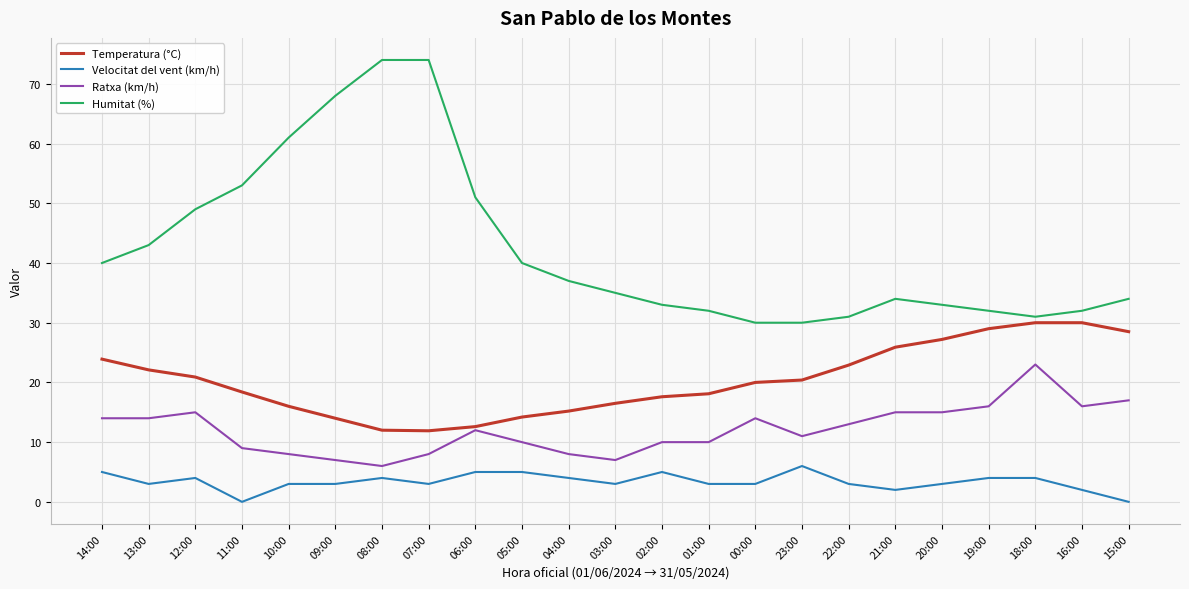

List the series in order of their peak value, lowest first.

Velocitat del vent (km/h), Ratxa (km/h), Temperatura (°C), Humitat (%)